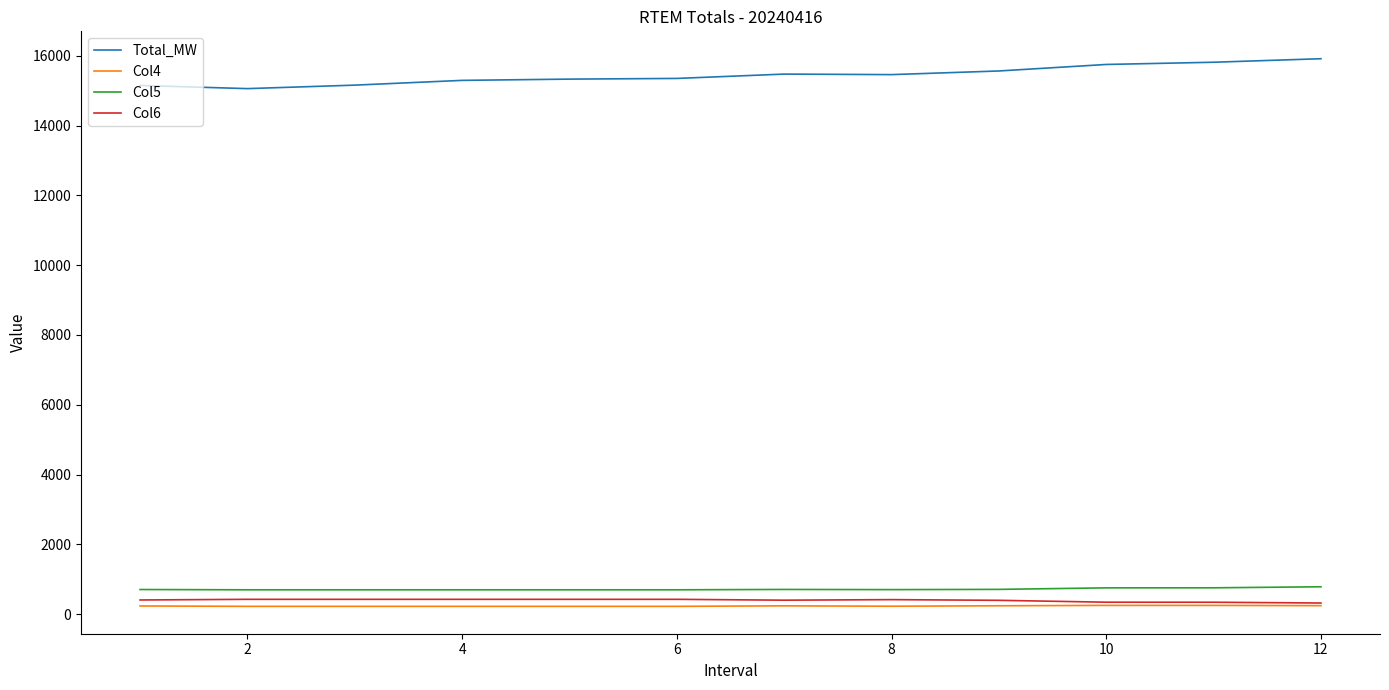

How many lines are shown in the chart?

4